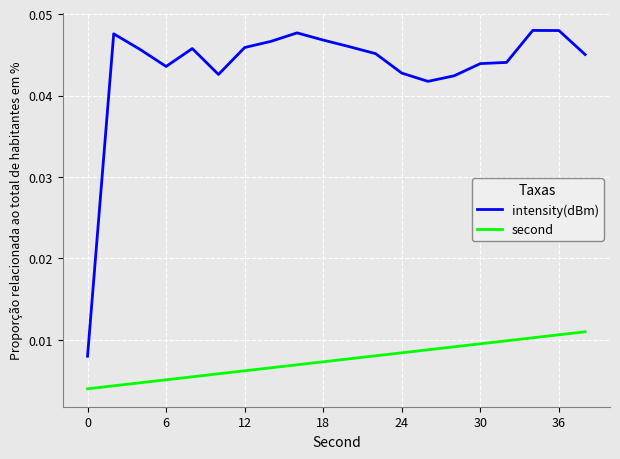

True or false: intensity(dBm) and second cross at least once.

False